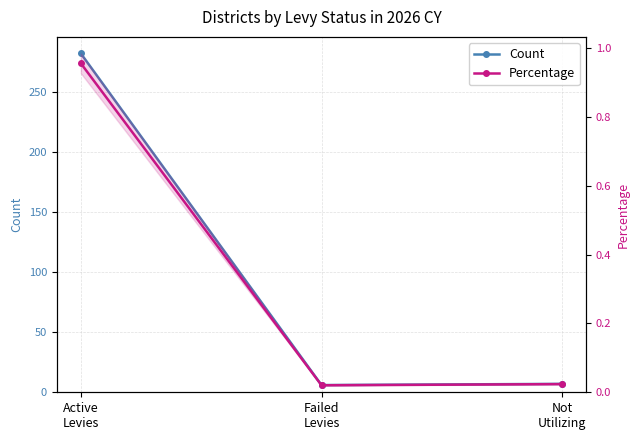

Reading left to right, extract all data points from this chart.

Count: 282.0	6.0	7.0
Percentage: 1.0	0.0	0.0